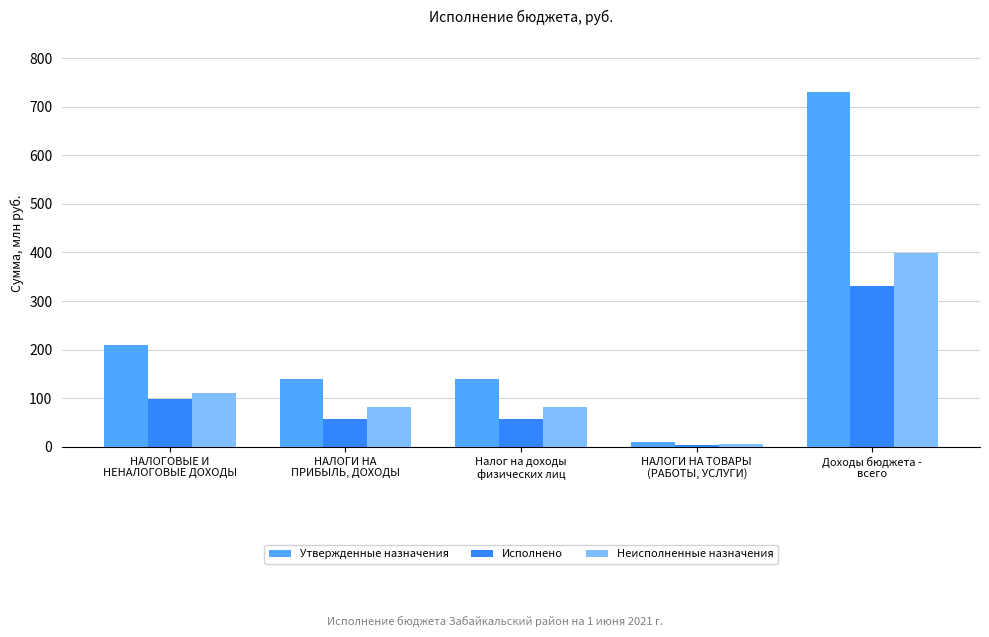

Which series has the largest range (max minus min)?

Утвержденные назначения